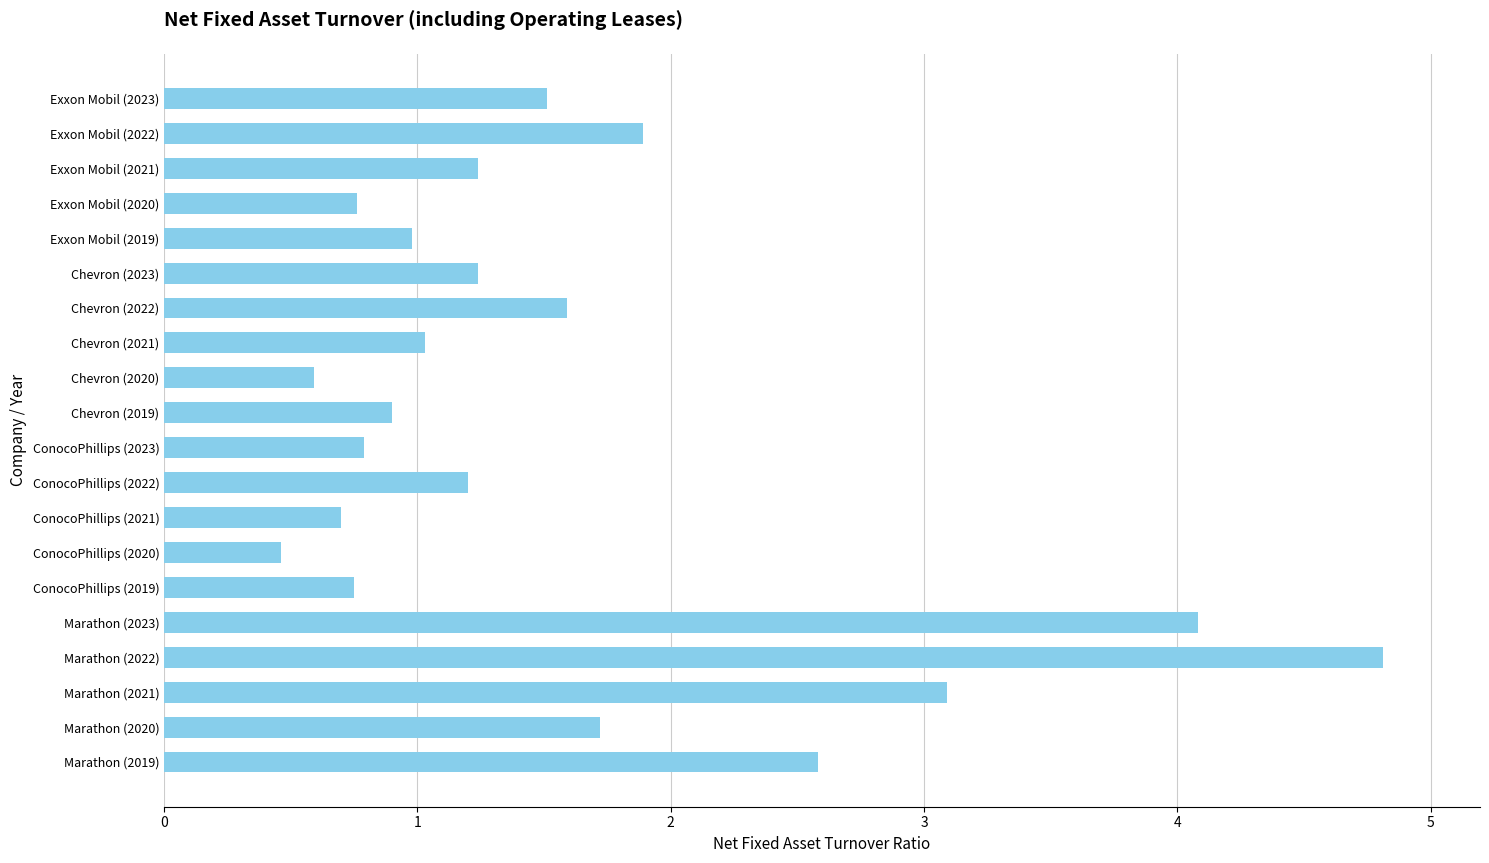

Reading bottom to top, transcribe all the data shown in this chart.

Marathon (2019)=2.6	Marathon (2020)=1.7	Marathon (2021)=3.1	Marathon (2022)=4.8	Marathon (2023)=4.1	ConocoPhillips (2019)=0.8	ConocoPhillips (2020)=0.5	ConocoPhillips (2021)=0.7	ConocoPhillips (2022)=1.2	ConocoPhillips (2023)=0.8	Chevron (2019)=0.9	Chevron (2020)=0.6	Chevron (2021)=1.0	Chevron (2022)=1.6	Chevron (2023)=1.2	Exxon Mobil (2019)=1.0	Exxon Mobil (2020)=0.8	Exxon Mobil (2021)=1.2	Exxon Mobil (2022)=1.9	Exxon Mobil (2023)=1.5